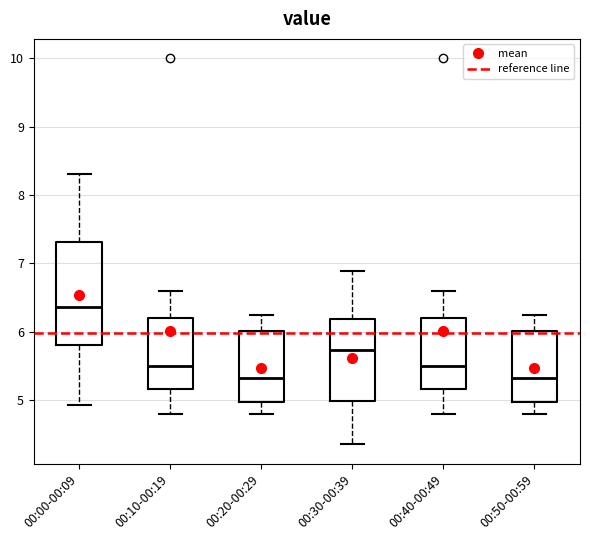

Reading left to right, transcribe this box plot: for each box, give where its median line is, the range the box spans, and where its two whiskers end, as read against the y-axis. The values are not printed on the chart, so give them approximately, as read against the axis.

00:00-00:09: median 6.4, box 5.8 to 7.3, whiskers 4.9 to 8.3
00:10-00:19: median 5.5, box 5.2 to 6.2, whiskers 4.8 to 6.6
00:20-00:29: median 5.3, box 5.0 to 6.0, whiskers 4.8 to 6.2
00:30-00:39: median 5.7, box 5.0 to 6.2, whiskers 4.4 to 6.9
00:40-00:49: median 5.5, box 5.2 to 6.2, whiskers 4.8 to 6.6
00:50-00:59: median 5.3, box 5.0 to 6.0, whiskers 4.8 to 6.2